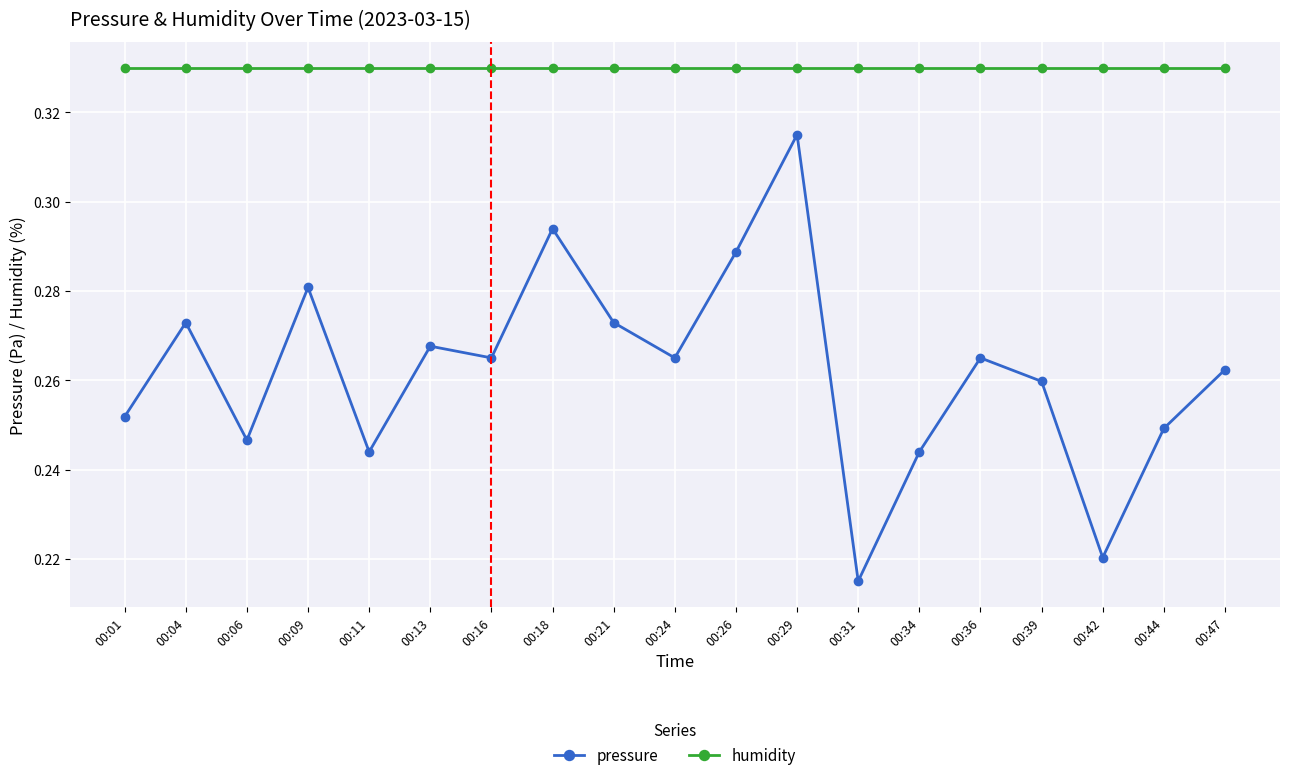

In pressure, how many points are higher than both neighbors (excluding endpoints)?

6